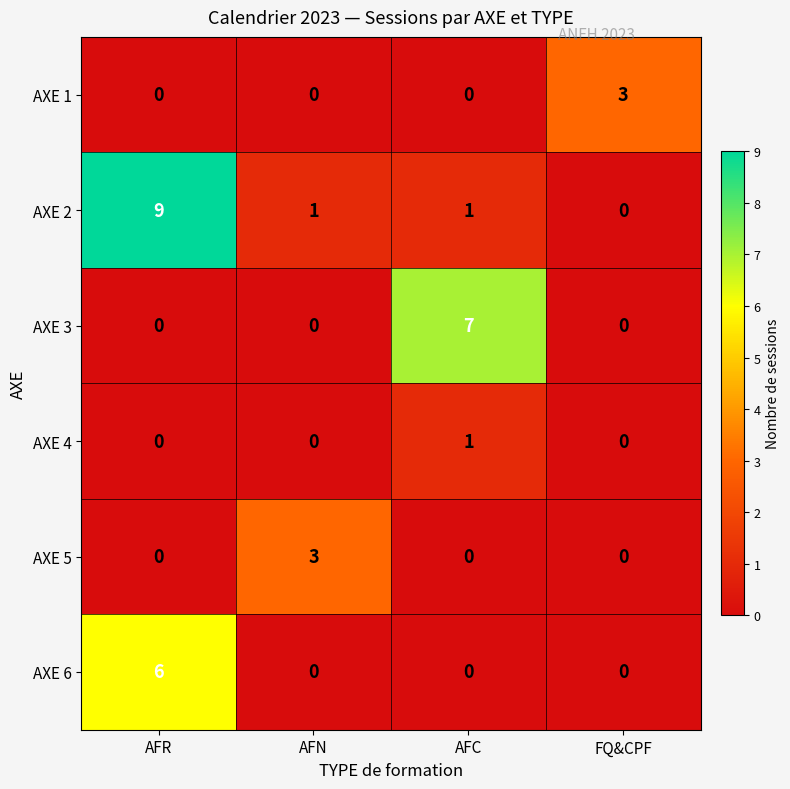

Reading left to right, transcribe all the data shown in this chart.

AXE 1: 0	0	0	3
AXE 2: 9	1	1	0
AXE 3: 0	0	7	0
AXE 4: 0	0	1	0
AXE 5: 0	3	0	0
AXE 6: 6	0	0	0